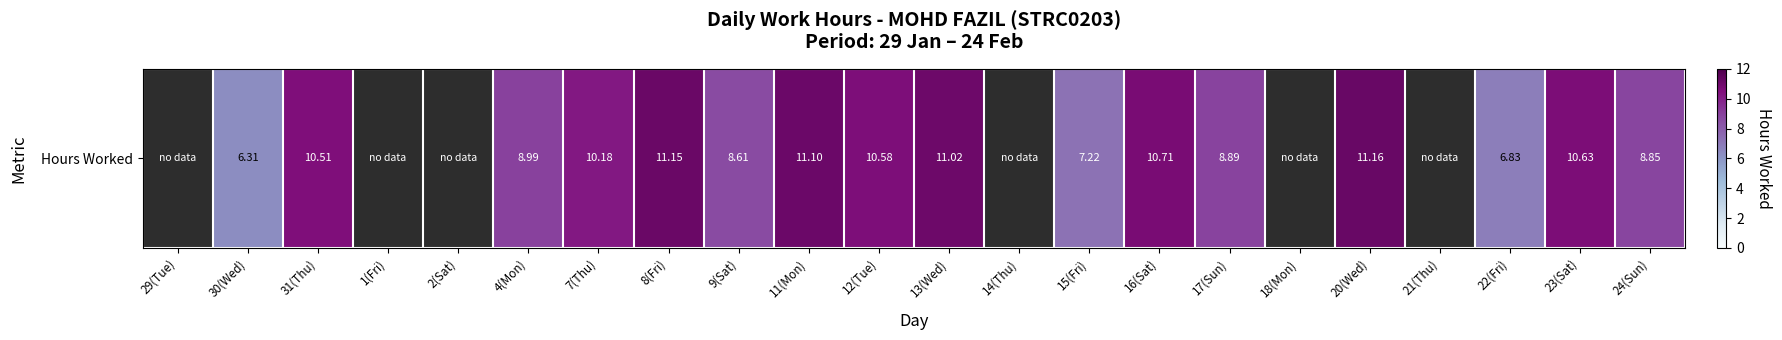

Where is the data nearest to the value 5?

30(Wed)